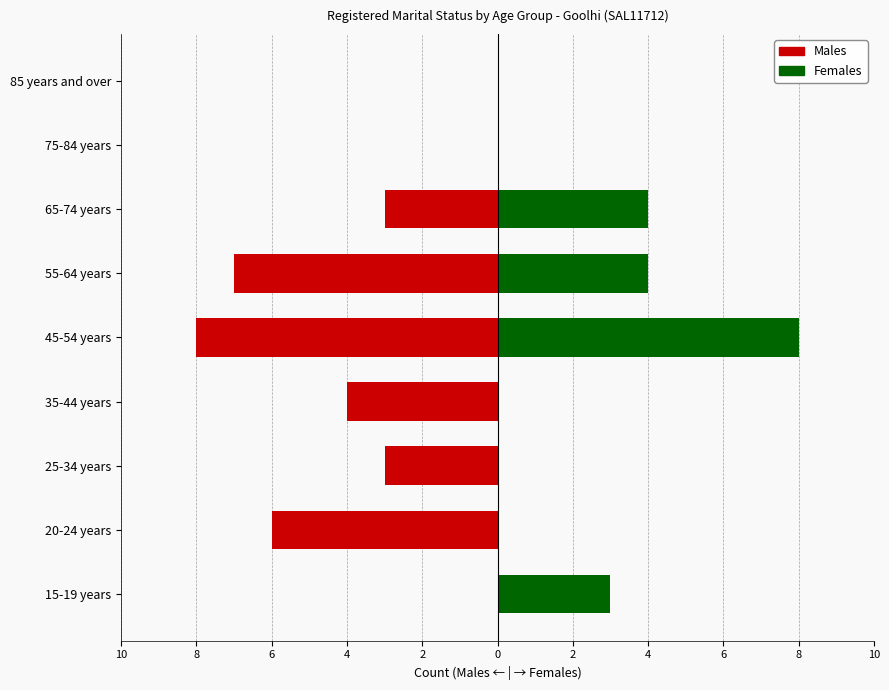

Reading right to left, extract all data points from this chart.

Males: 0	0	-3	-7	-8	-4	-3	-6	0
Females: 0	0	4	4	8	0	0	0	3